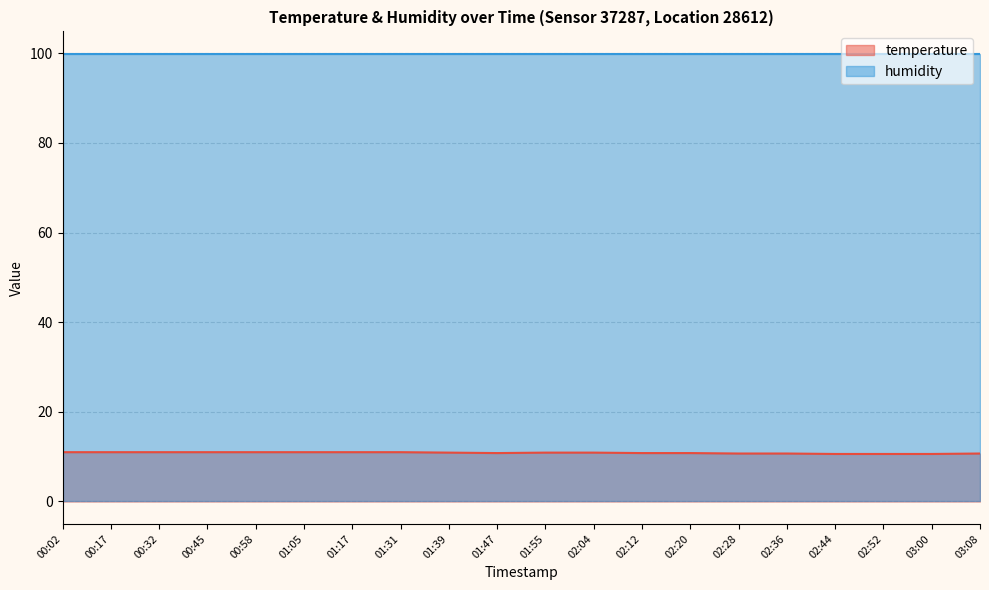

What is the label of the 20th point from the left?

03:08